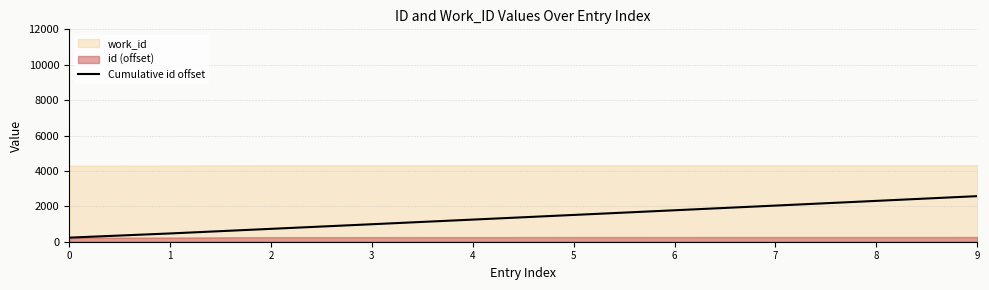

What is the sum of the values at 2 and 7?

2769